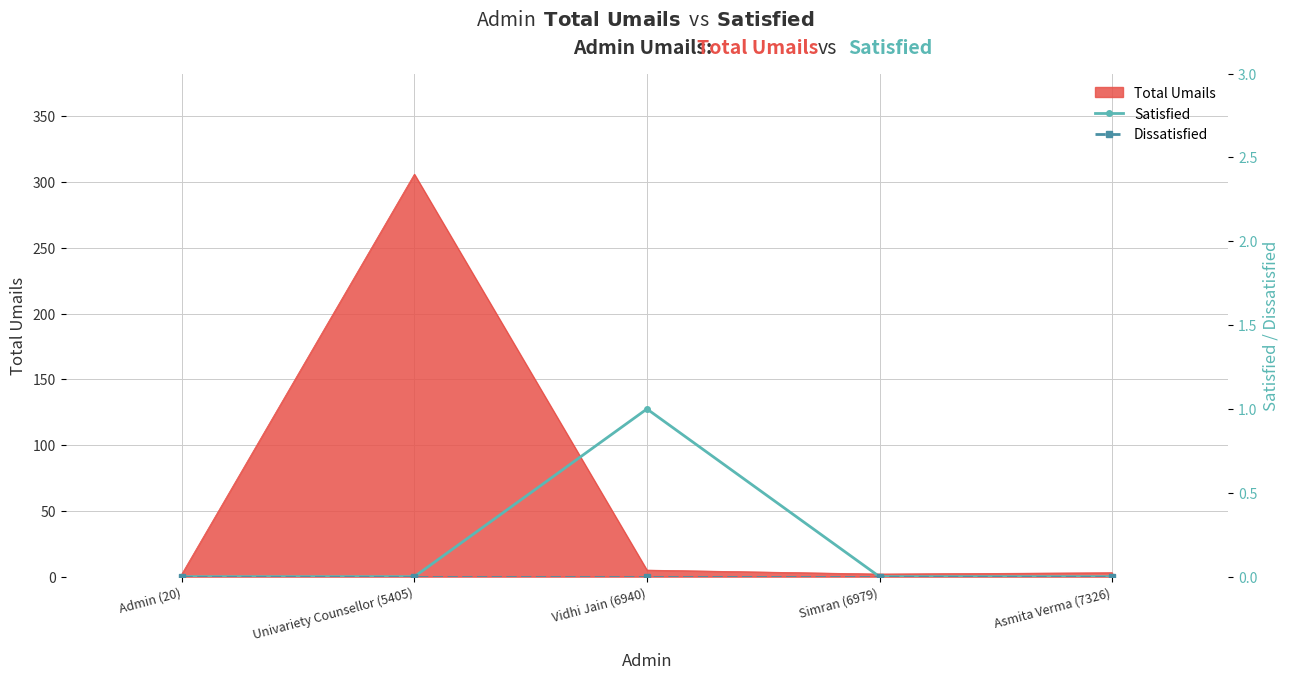

Where is the first local maximum for Satisfied?

Vidhi Jain (6940)